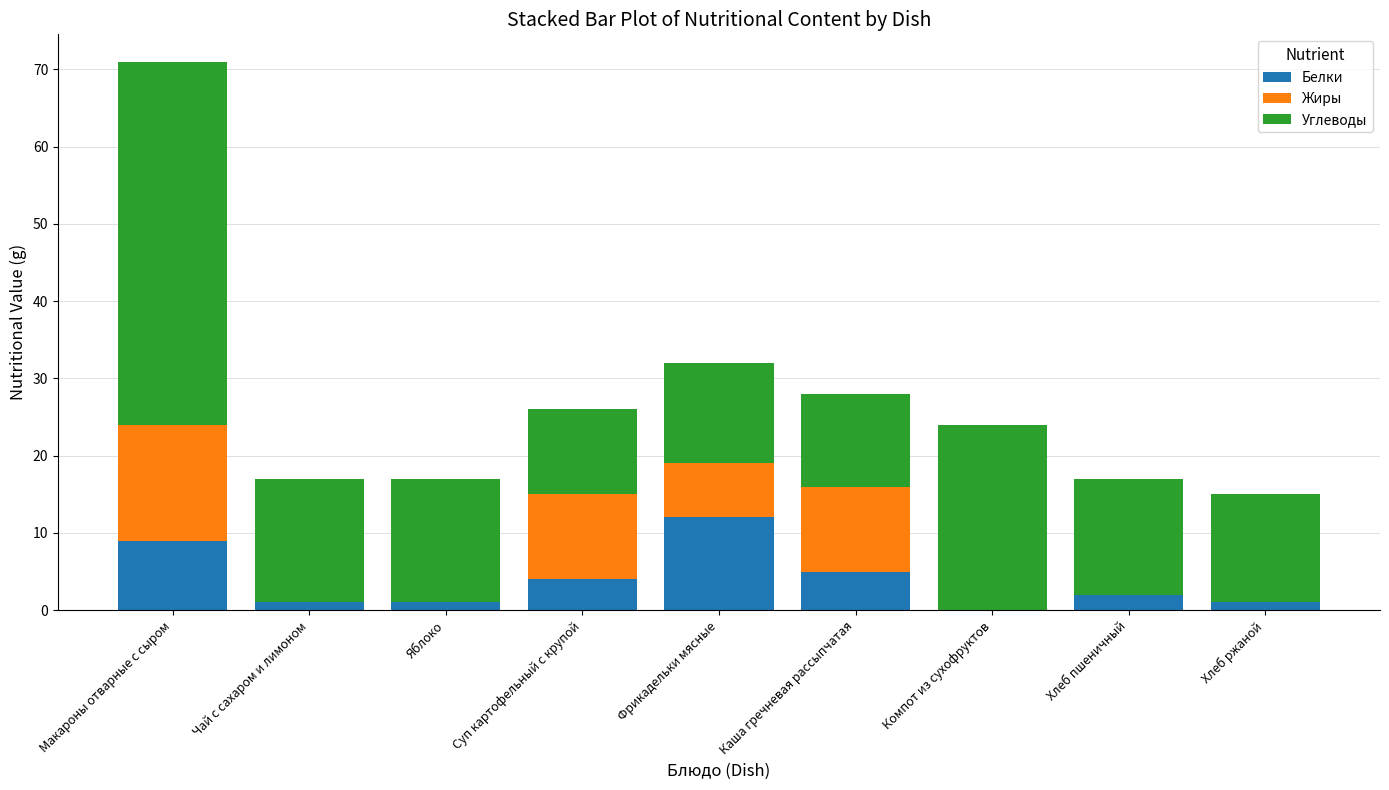

What is the approximate value of Белки at Хлеб ржаной?

1